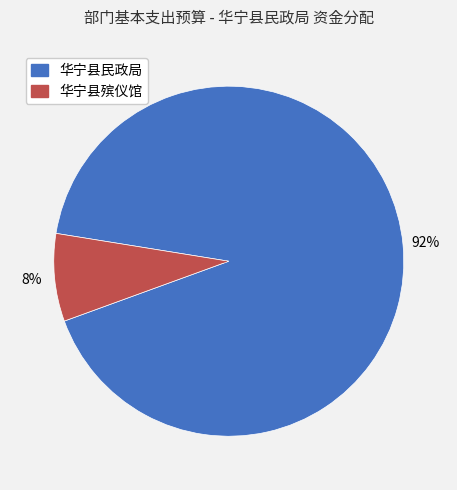

The 华宁县殡仪馆 slice represents 14% of the pie. True or false?

False